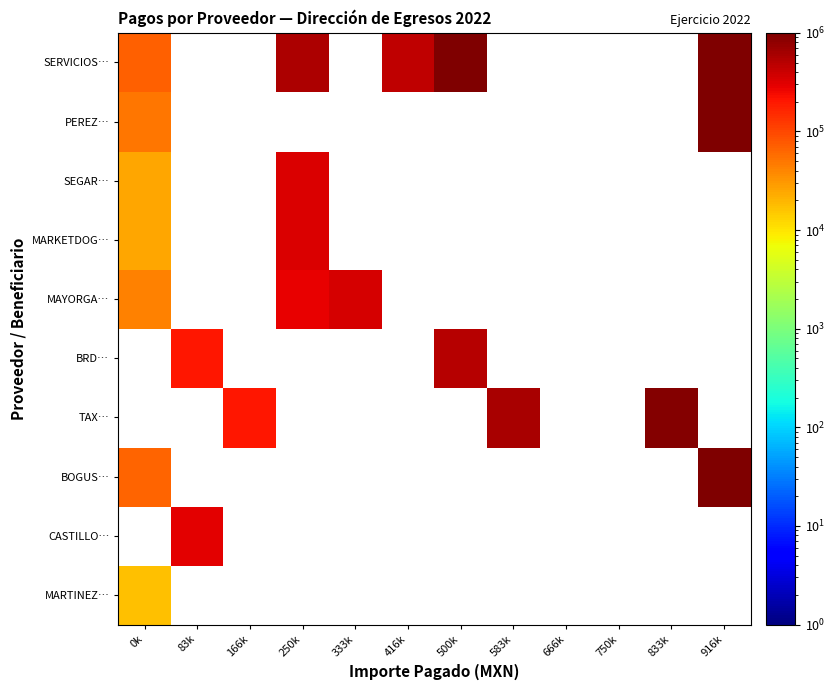

What is the maximum value shown in the chart?

1009977.9